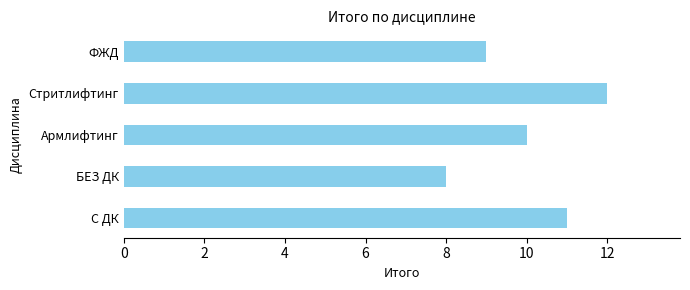

What is the sum of all values?

50